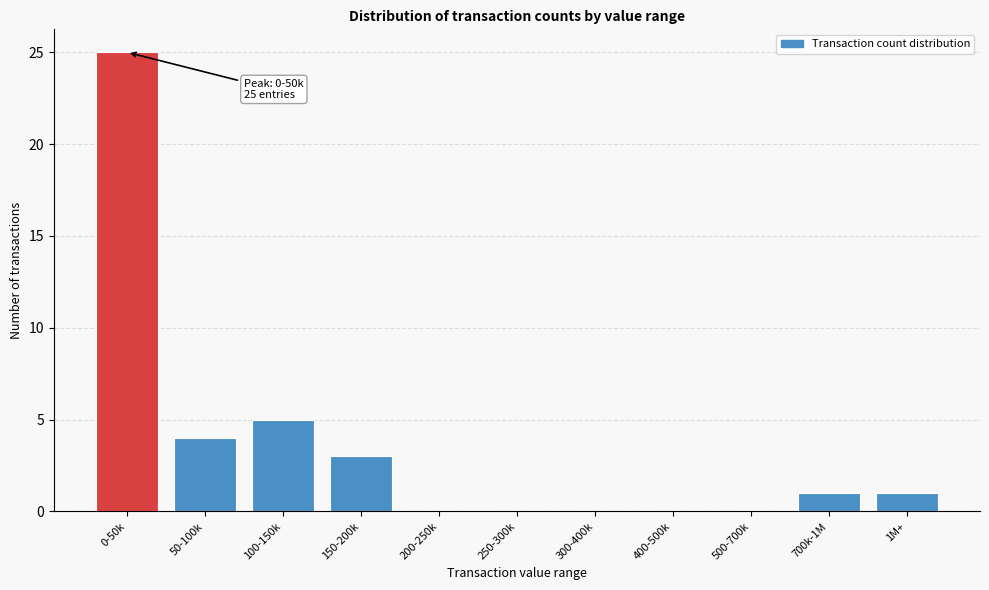

Reading left to right, extract all data points from this chart.

0-50k=25	50-100k=4	100-150k=5	150-200k=3	200-250k=0	250-300k=0	300-400k=0	400-500k=0	500-700k=0	700k-1M=1	1M+=1